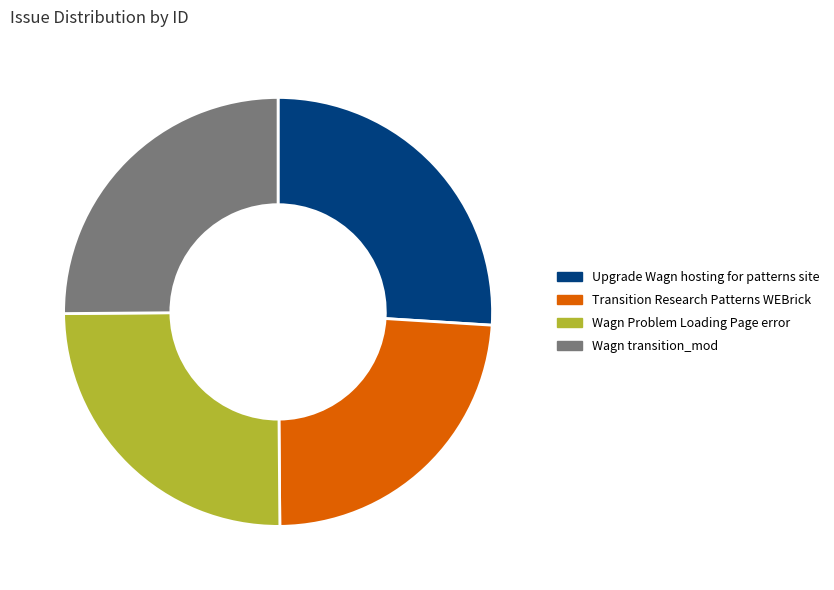

Which category has the smallest portion of the pie?

Transition Research Patterns WEBrick